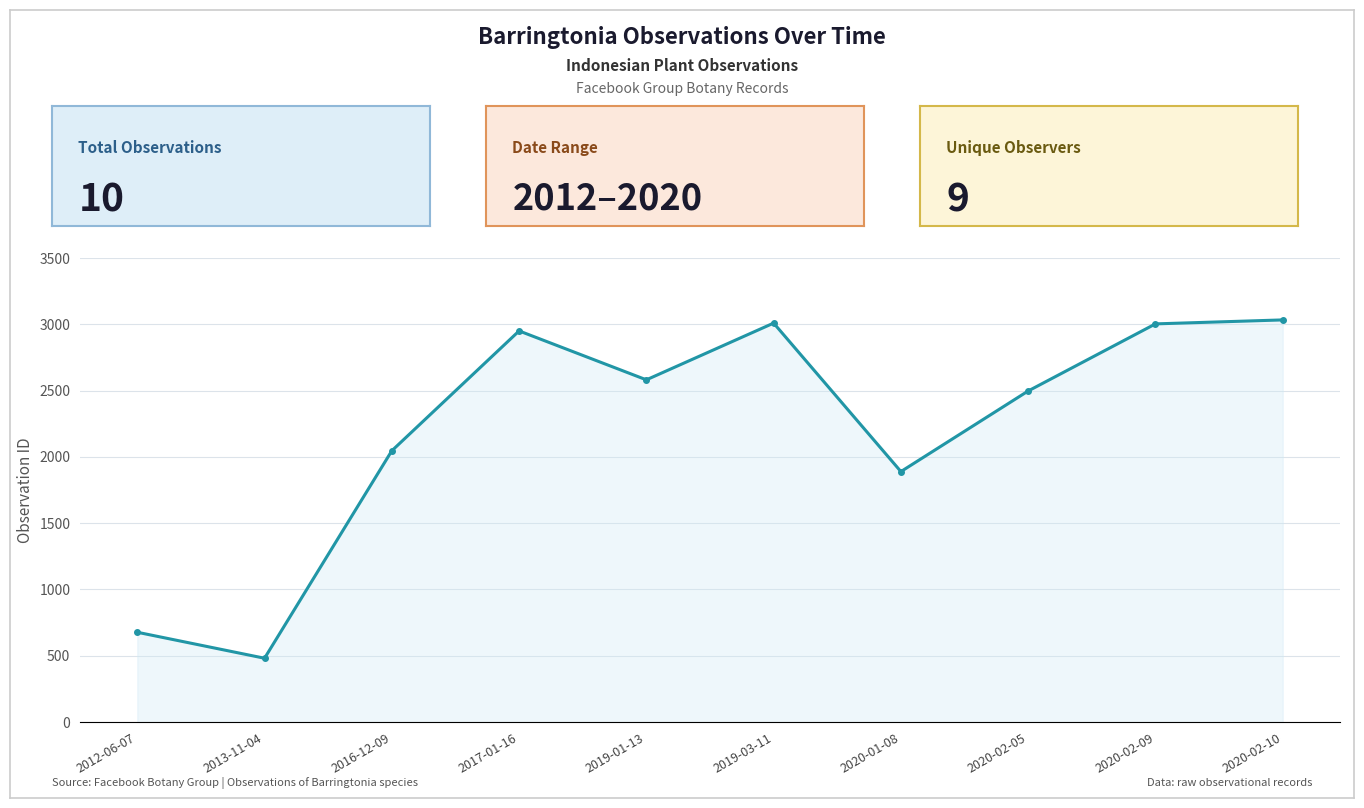

What is the difference between the values at 2020-02-05 and 2013-11-04?

2016